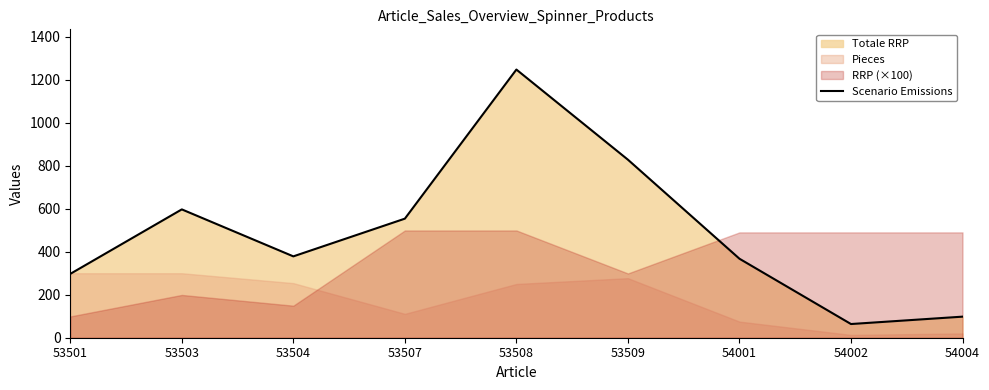

Which category has the lowest value across all series?

54002